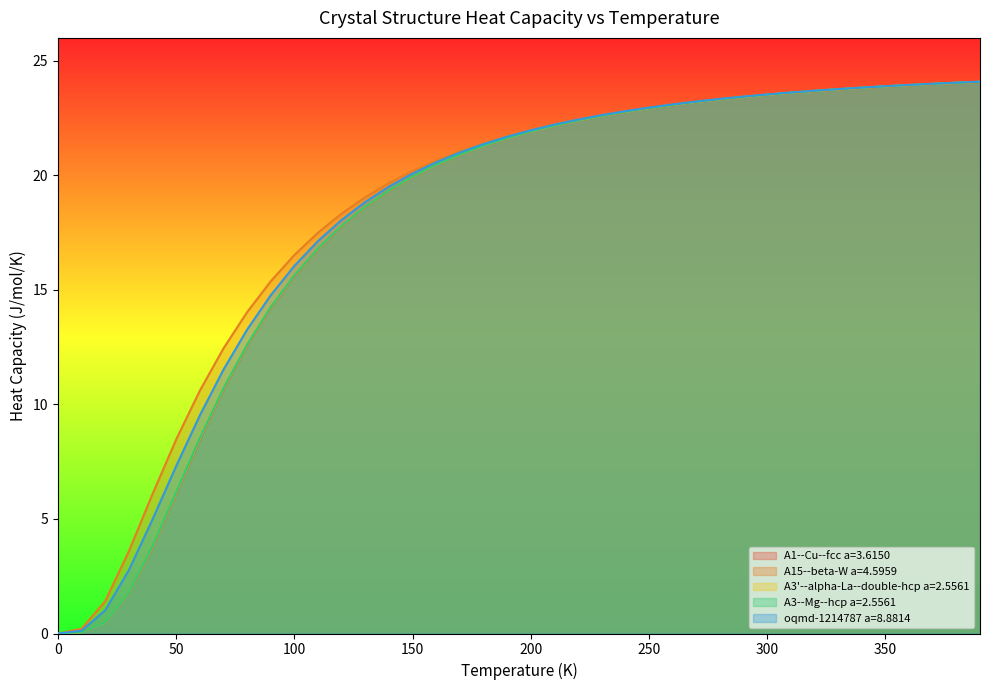

Reading right to left, transcribe all the data shown in this chart.

A1--Cu--fcc a=3.6150: 24.1	24.0	24.0	23.9	23.9	23.8	23.8	23.7	23.6	23.5	23.4	23.3	23.2	23.1	22.9	22.8	22.6	22.4	22.2	21.9	21.6	21.3	20.9	20.4	19.9	19.3	18.6	17.8	16.8	15.6	14.2	12.6	10.6	8.5	6.1	3.7	1.7	0.5	0.1	0.0
A15--beta-W a=4.5959: 24.1	24.0	24.0	23.9	23.9	23.8	23.7	23.7	23.6	23.5	23.4	23.3	23.2	23.1	22.9	22.8	22.6	22.4	22.2	22.0	21.7	21.4	21.1	20.7	20.2	19.7	19.0	18.3	17.5	16.5	15.4	14.0	12.4	10.6	8.5	6.1	3.6	1.4	0.2	0.0
A3'--alpha-La--double-hcp a=2.5561: 24.1	24.0	24.0	23.9	23.9	23.8	23.8	23.7	23.6	23.5	23.4	23.3	23.2	23.1	22.9	22.8	22.6	22.4	22.2	21.9	21.6	21.3	20.9	20.5	19.9	19.3	18.6	17.8	16.8	15.6	14.2	12.6	10.7	8.5	6.1	3.8	1.8	0.5	0.1	0.0
A3--Mg--hcp a=2.5561: 24.1	24.0	24.0	23.9	23.9	23.8	23.8	23.7	23.6	23.5	23.4	23.3	23.2	23.1	22.9	22.8	22.6	22.4	22.2	21.9	21.6	21.3	20.9	20.5	19.9	19.3	18.6	17.8	16.8	15.6	14.3	12.6	10.7	8.5	6.2	3.8	1.8	0.5	0.1	0.0
oqmd-1214787 a=8.8814: 24.1	24.0	24.0	23.9	23.9	23.8	23.8	23.7	23.6	23.5	23.4	23.3	23.2	23.1	23.0	22.8	22.6	22.4	22.2	22.0	21.7	21.4	21.0	20.6	20.1	19.5	18.8	18.1	17.1	16.0	14.8	13.3	11.5	9.5	7.3	5.0	2.8	1.0	0.1	0.0